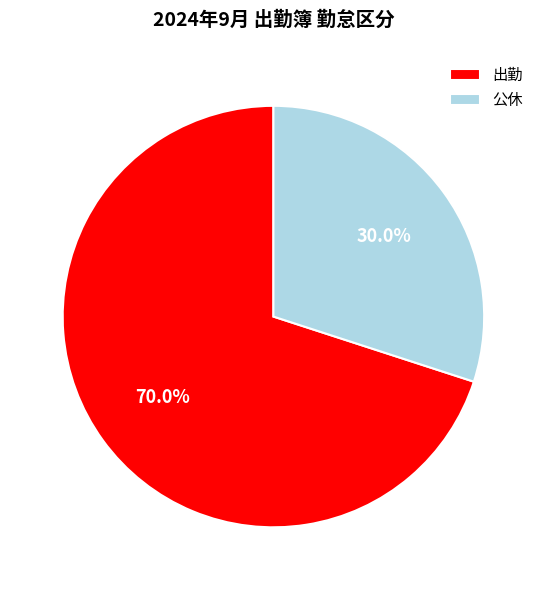

To the nearest percent, what portion does 公休 represent?

30%